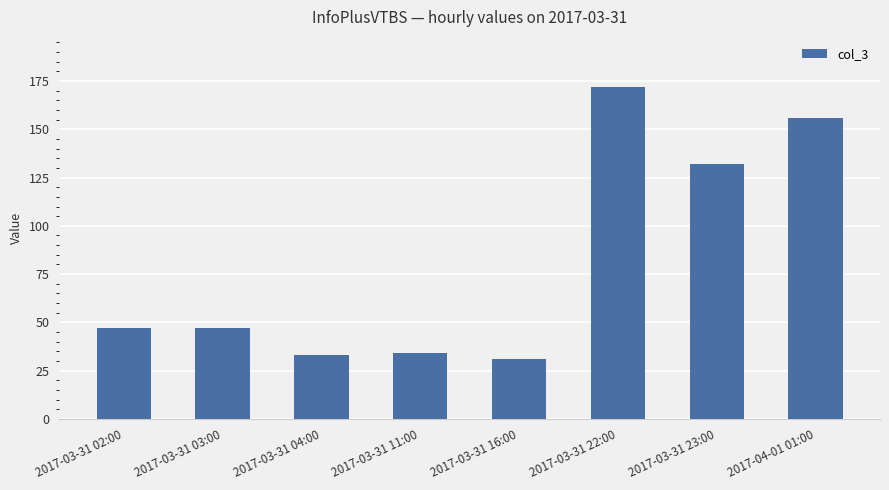

What is the change in value from 2017-03-31 02:00 to 2017-04-01 01:00?

+109